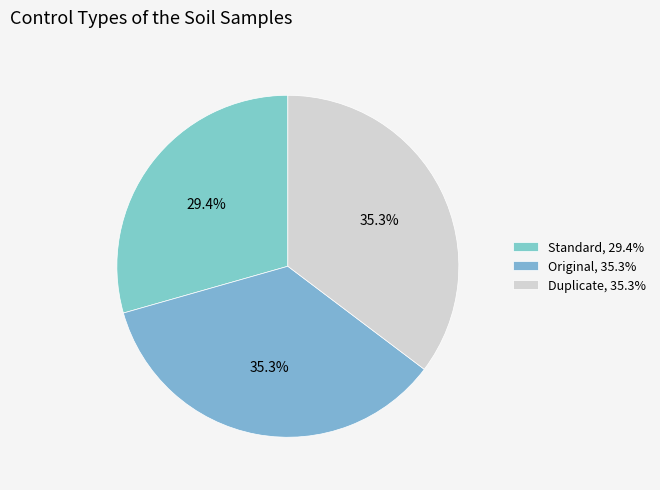

To the nearest percent, what is the average slice percentage?

33%